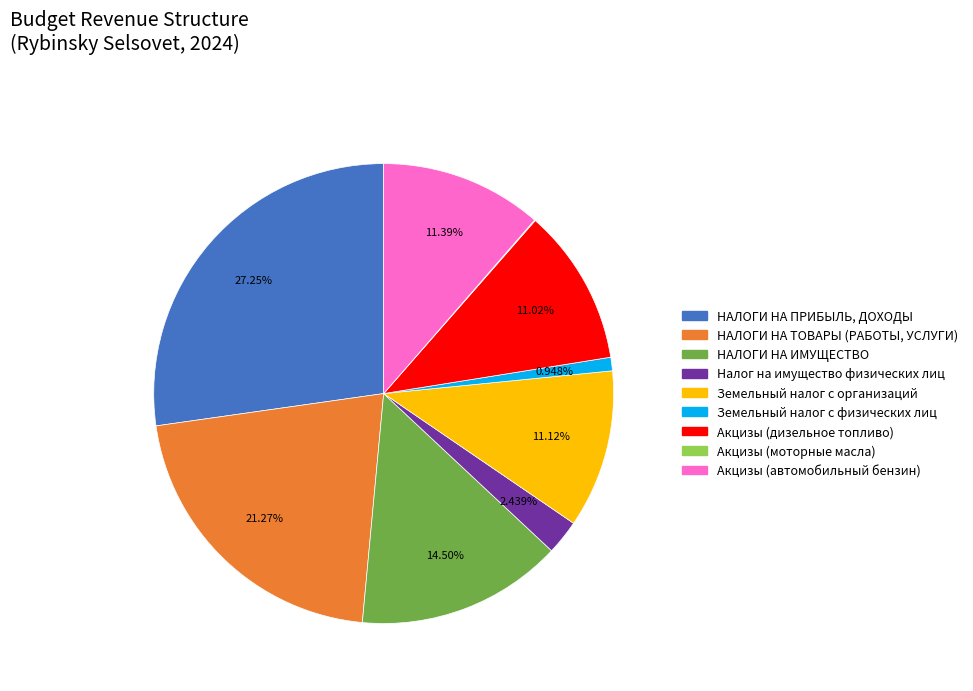

To the nearest percent, what is the difference between the largest and smallest slice percentages?

27%